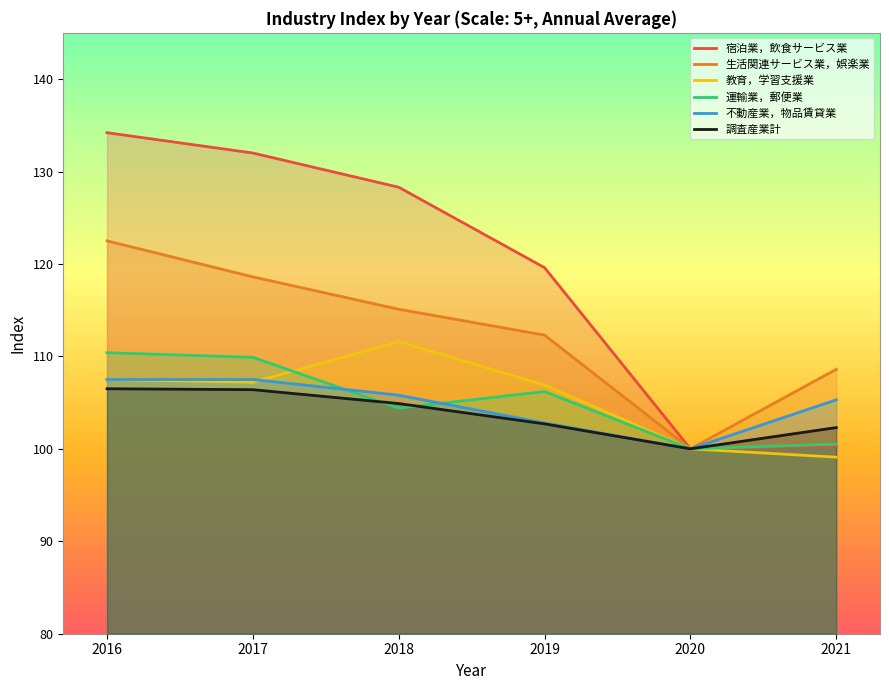

What is the value of the 不動産業，物品賃貸業 point at the 5th from the left?

100.0